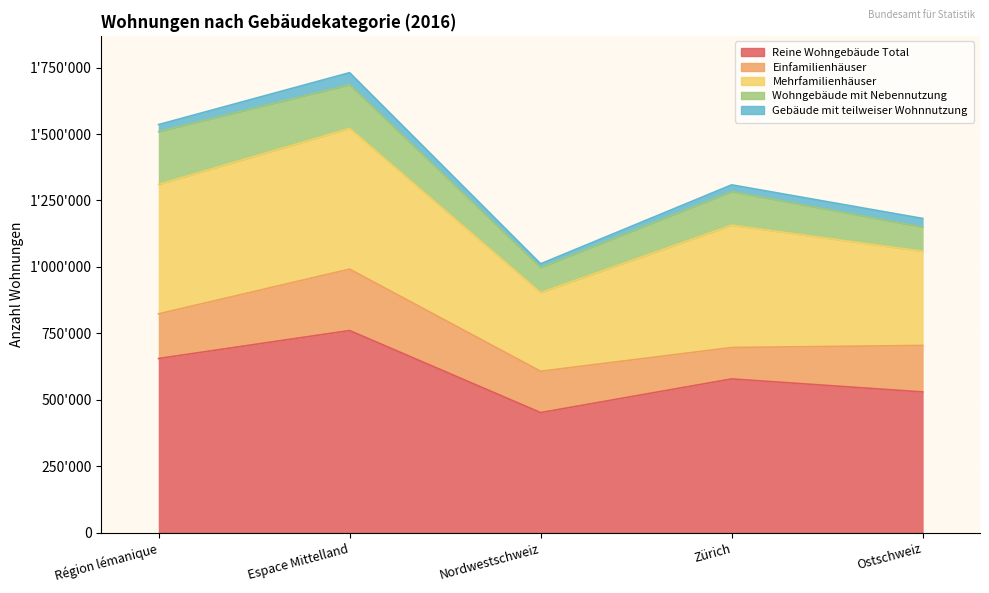

At which label does Reine Wohngebäude Total first exceed 578347?

Région lémanique